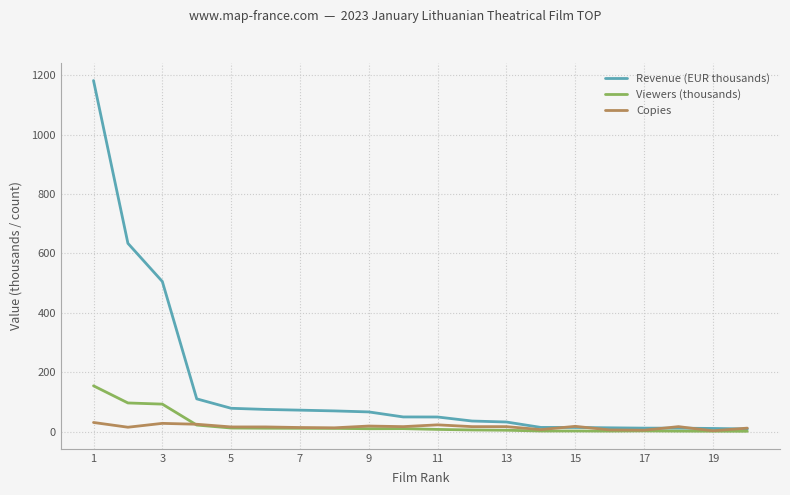

In Viewers (thousands), how many points are lower than both neighbors (excluding endpoints)?

3